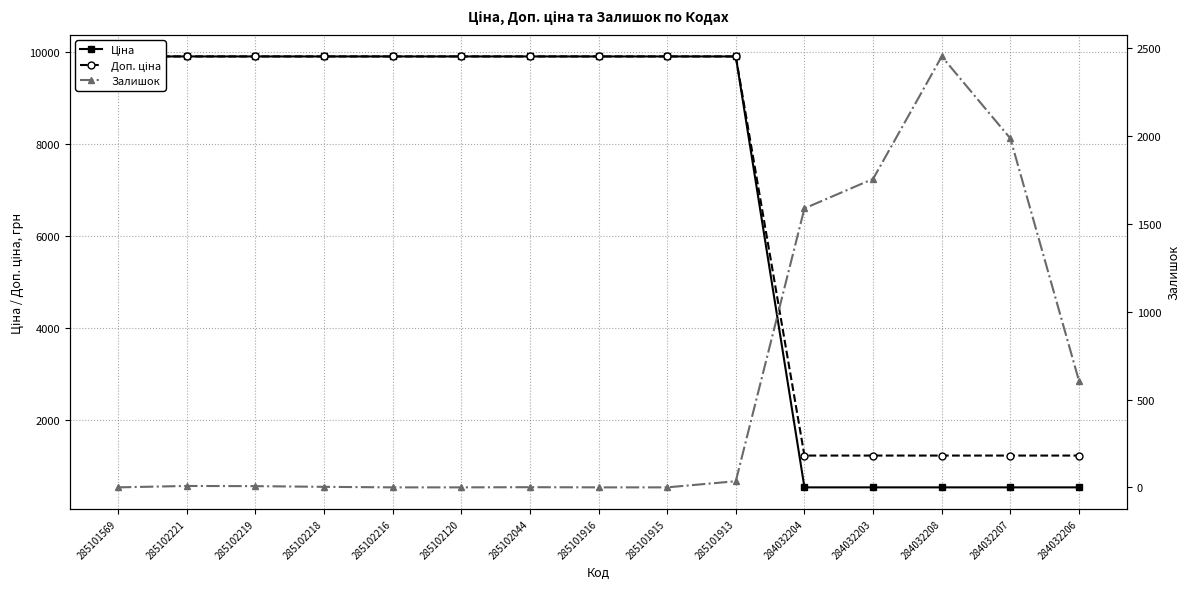

Rank the series at 284032203 from lowest to highest value.

Ціна, Доп. ціна, Залишок